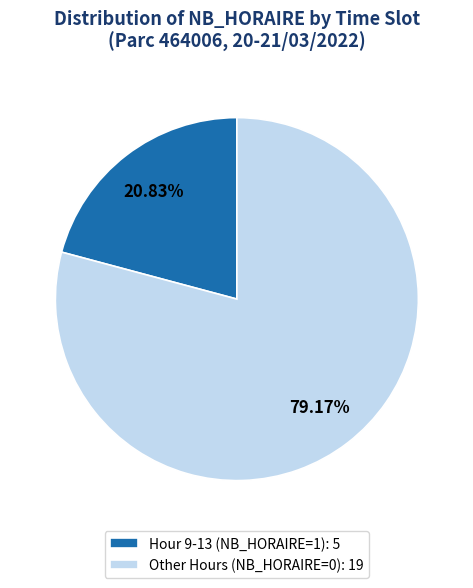

Count the number of slices in the pie.

2